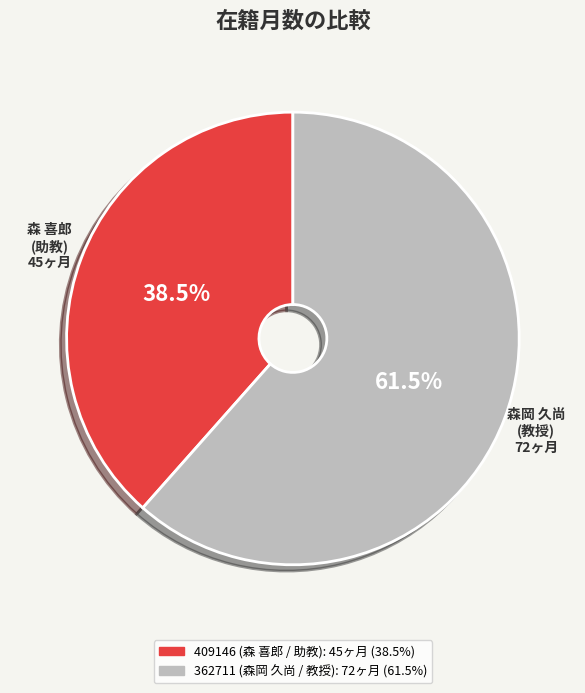

What is the majority slice?

362711 (森岡 久尚 / 教授)